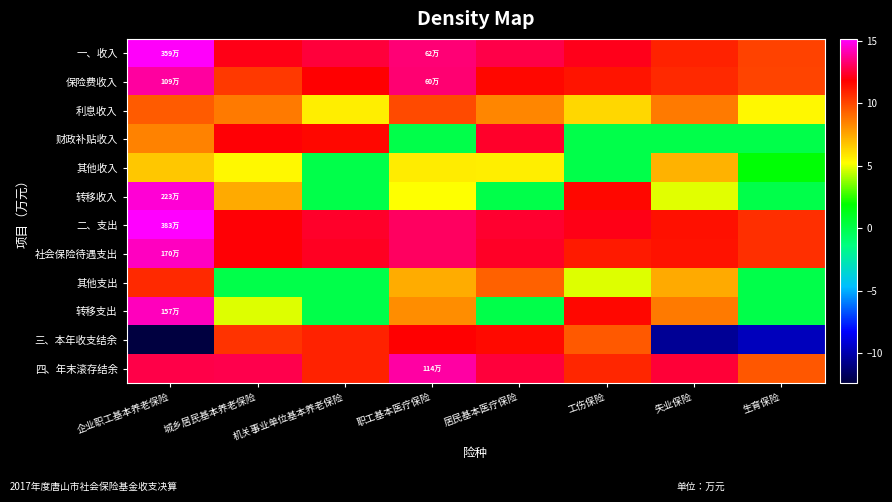

Which series has the widest spread of values?

三、本年收支结余